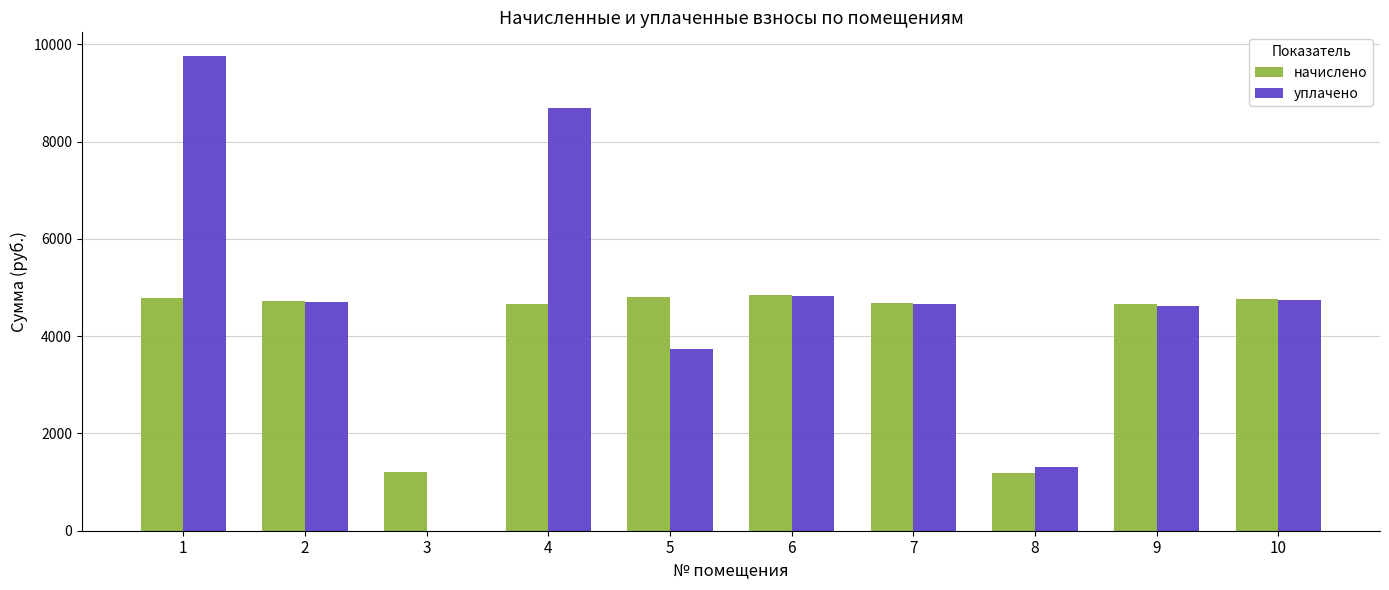

At which label is уплачено closest to 4878?

6